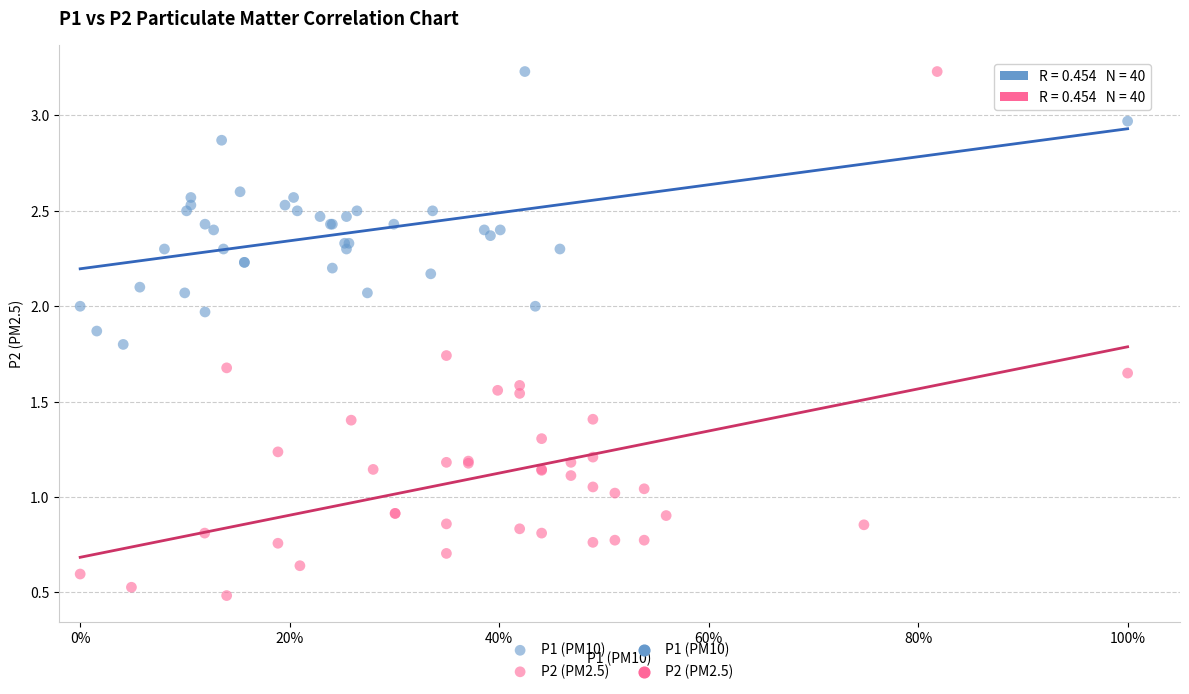

Which series has the widest spread of Y values?

P2 (PM2.5)